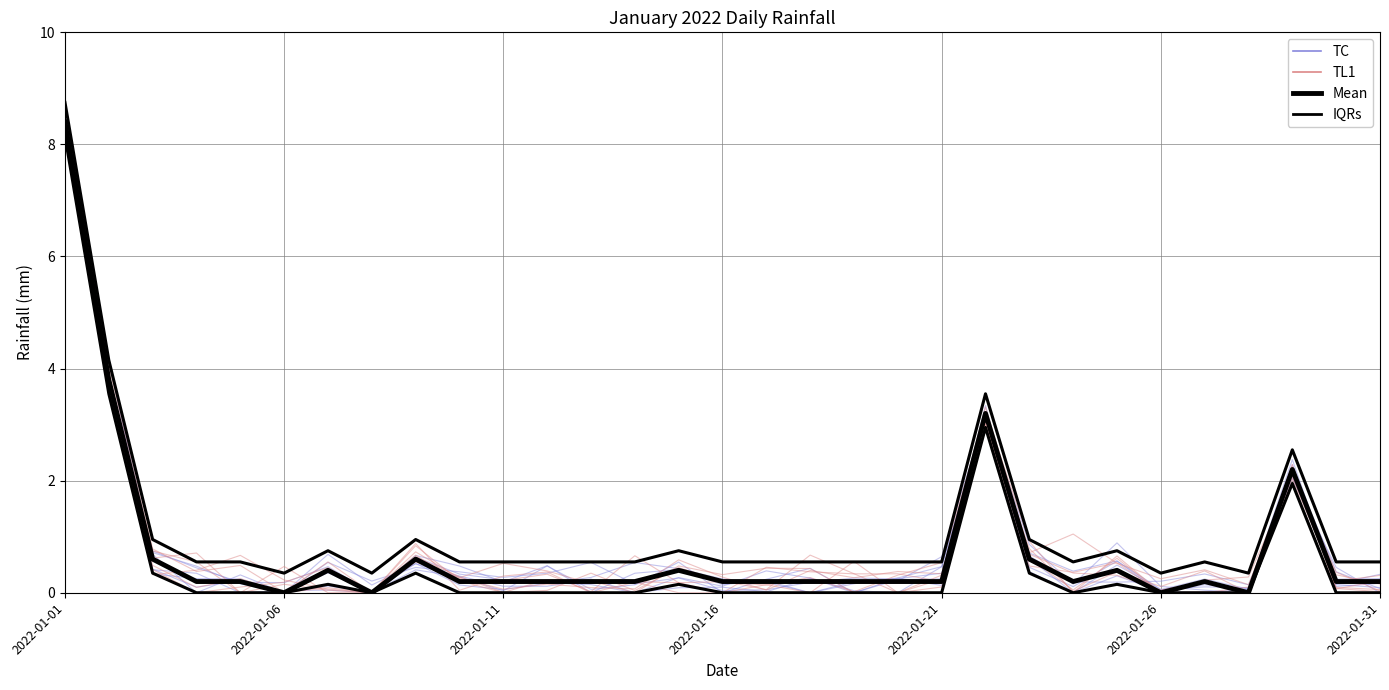

What is the value of the Mean point at the 31st from the left?

0.2